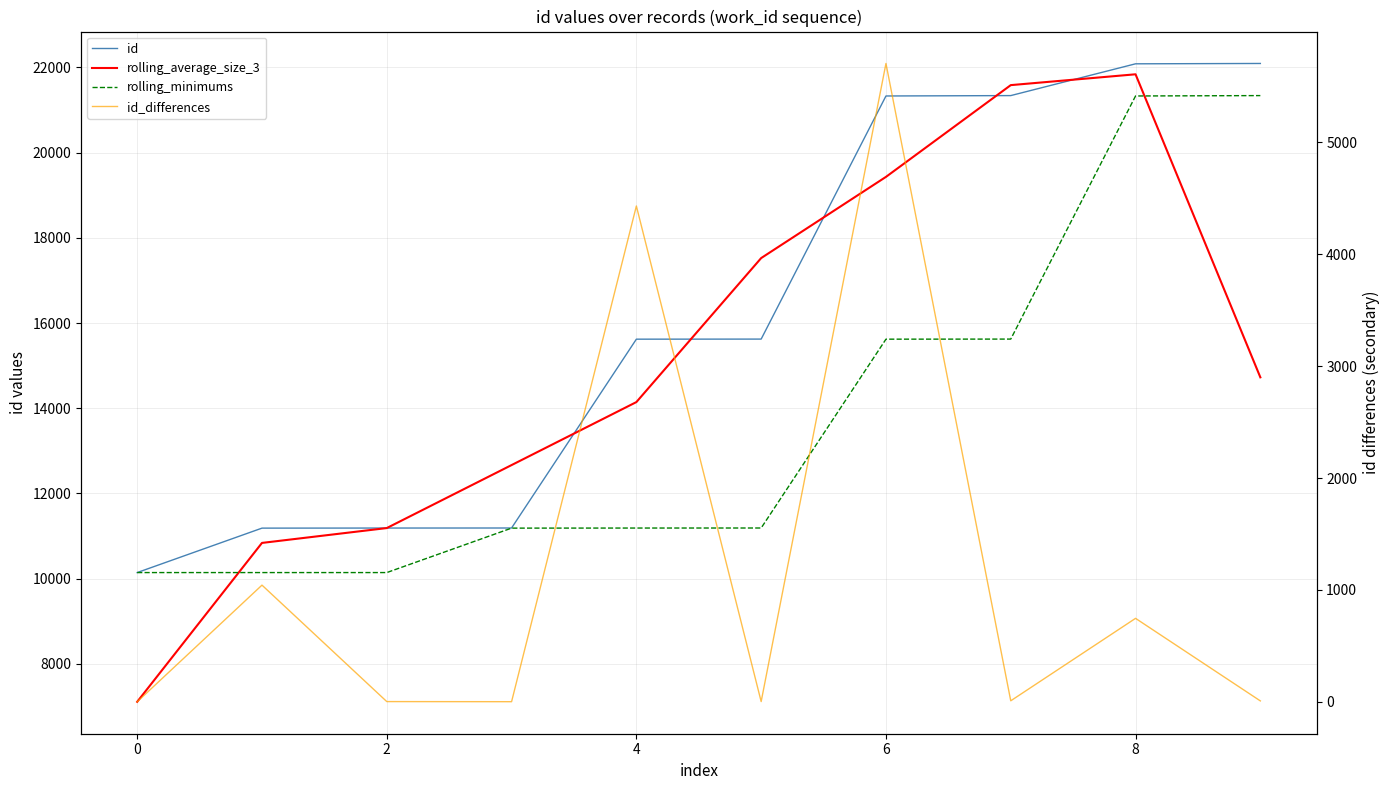

What is the spread (max minus min) of values at 7?

21574.7